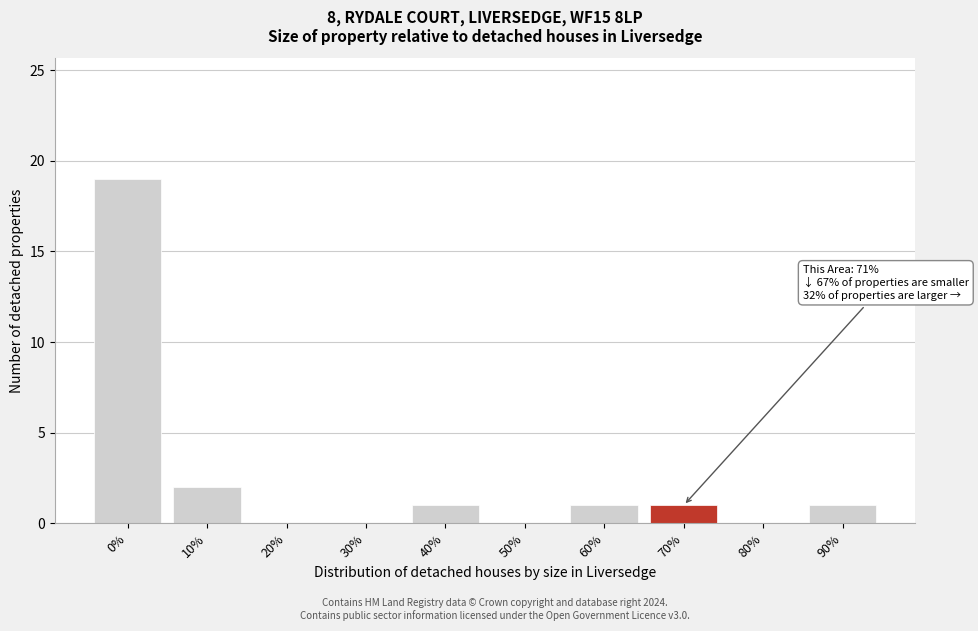

Reading right to left, what are all the values shown in this chart?

90%=1	80%=0	70%=1	60%=1	50%=0	40%=1	30%=0	20%=0	10%=2	0%=19